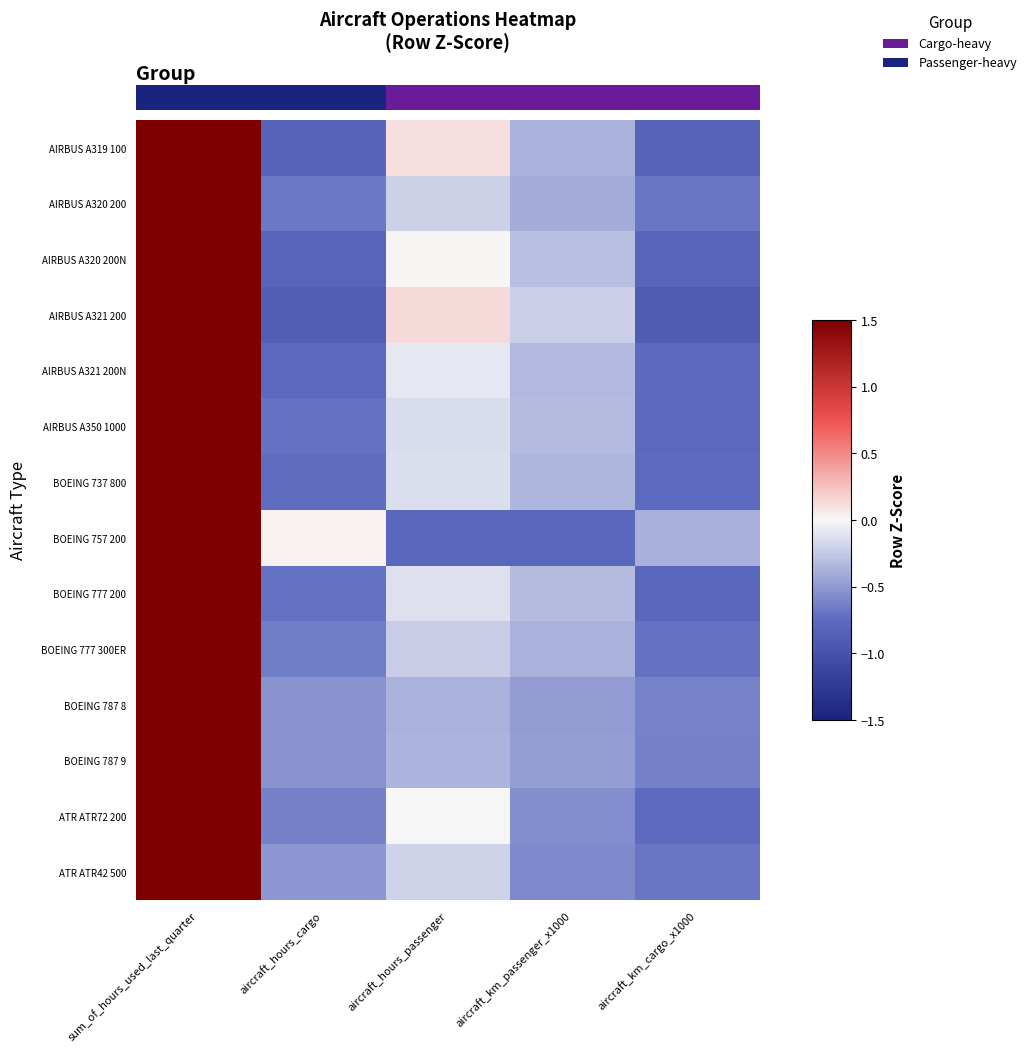

At aircraft_hours_passenger, list the series in order from largest to smallest.

AIRBUS A321 200, AIRBUS A319 100, AIRBUS A320 200N, ATR ATR72 200, AIRBUS A321 200N, BOEING 777 200, BOEING 737 800, AIRBUS A350 1000, ATR ATR42 500, AIRBUS A320 200, BOEING 777 300ER, BOEING 787 9, BOEING 787 8, BOEING 757 200